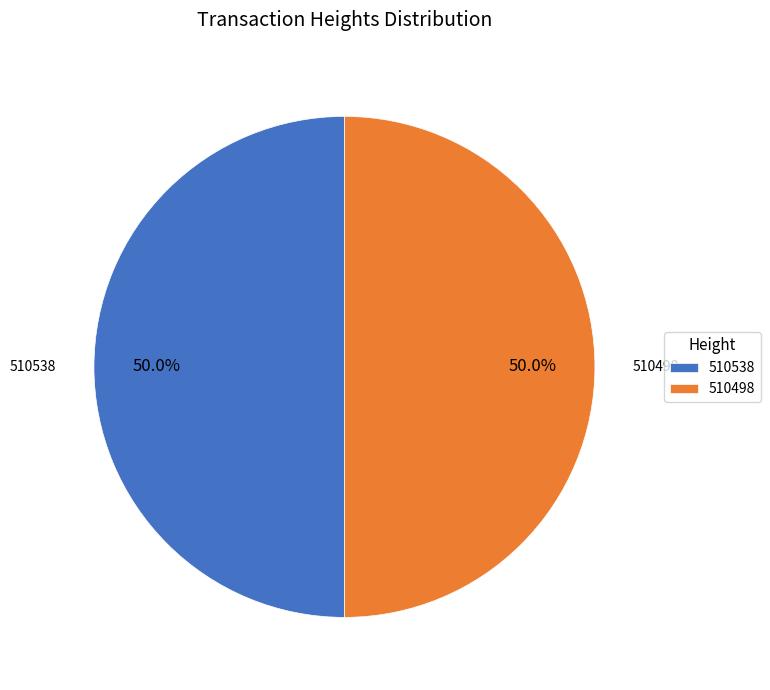

Is the sum of 510538 and 510498 greater than half?

Yes